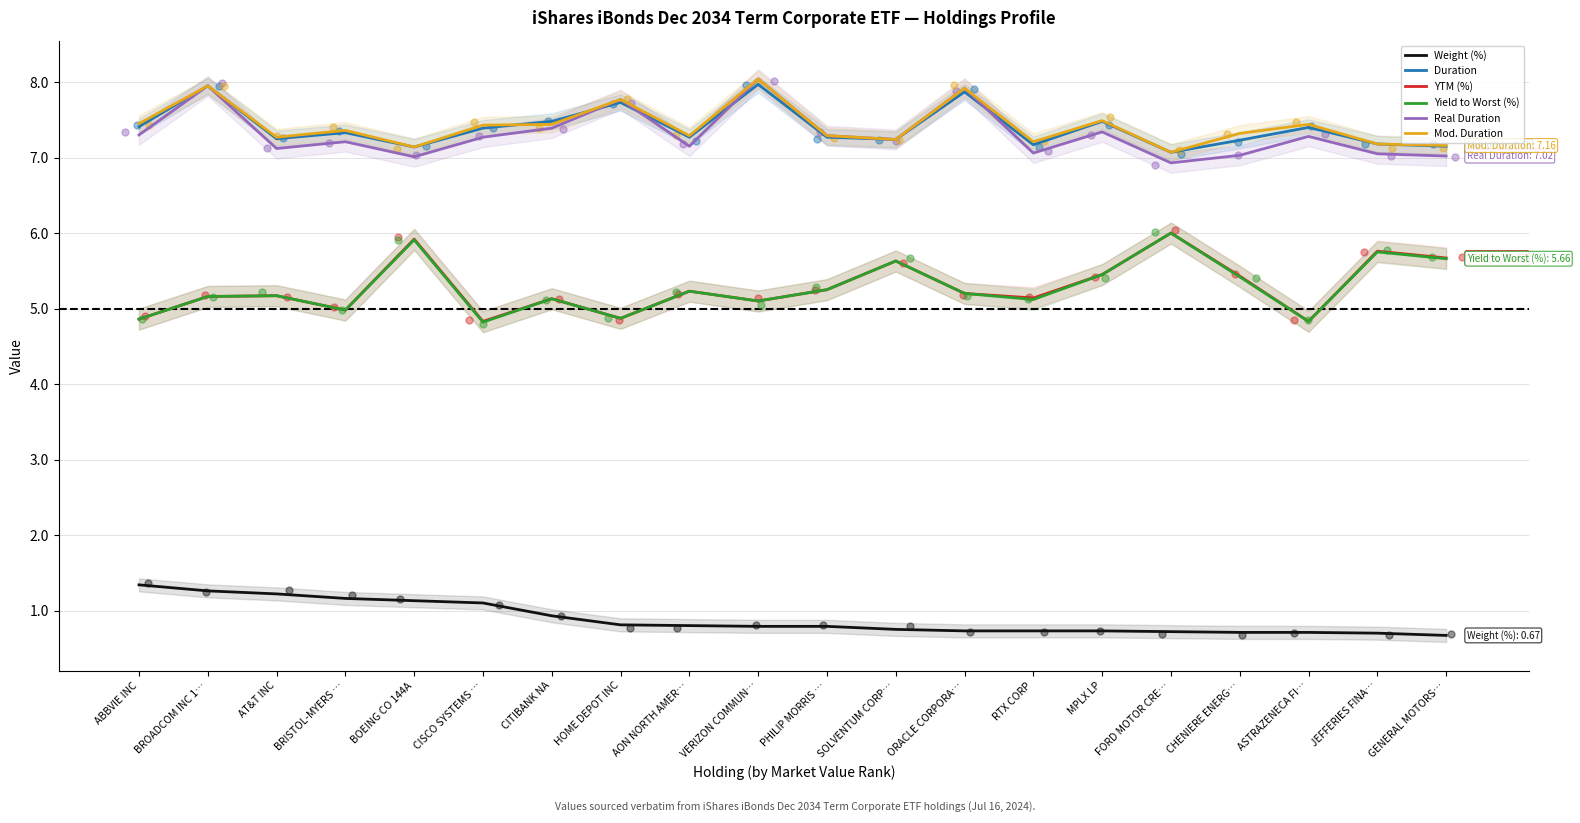

What are all the series names shown in the legend?

Weight (%), Duration, YTM (%), Yield to Worst (%), Real Duration, Mod. Duration